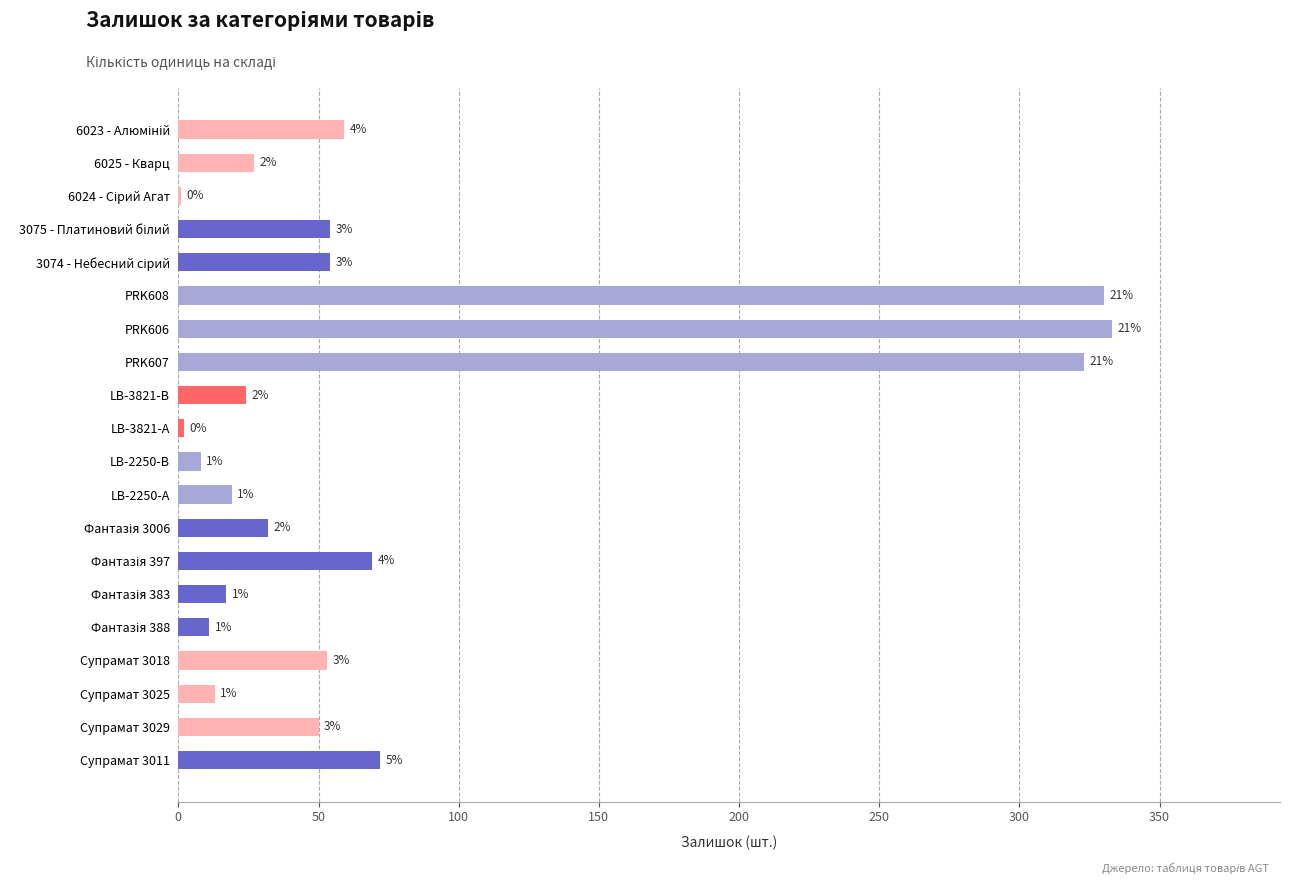

Are the bars horizontal?

Yes